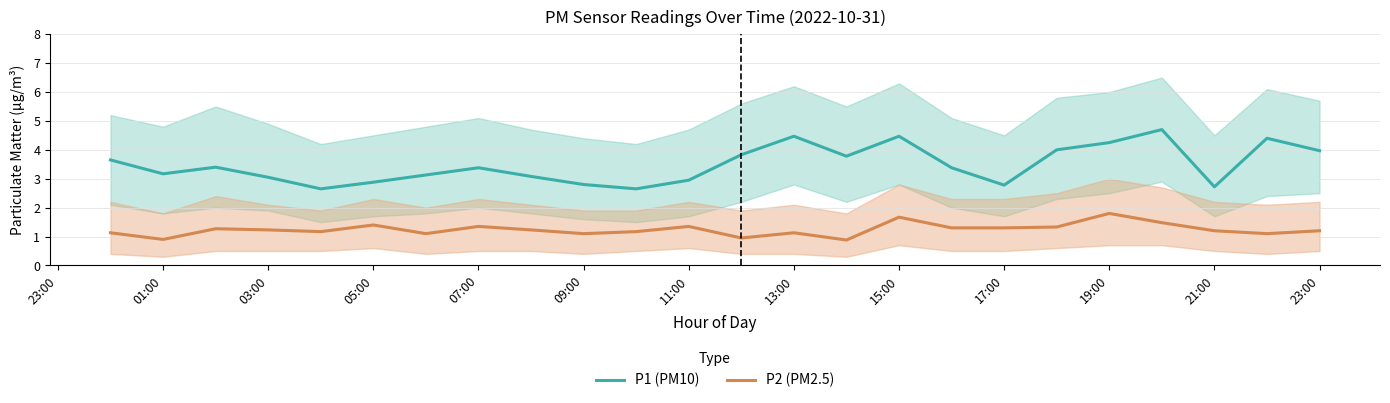

What is the value of the P1 (PM10) point at the 7th from the left?

3.1